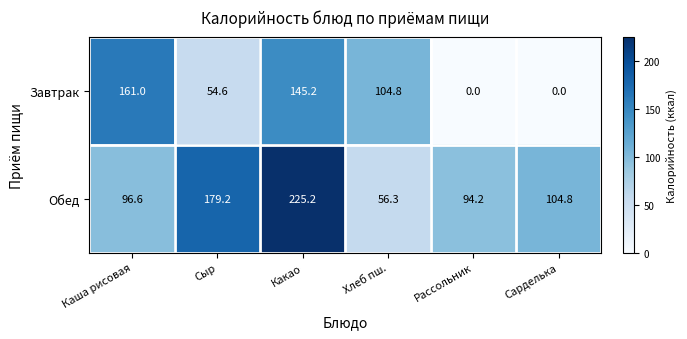

Which series has the largest total across all categories?

Обед